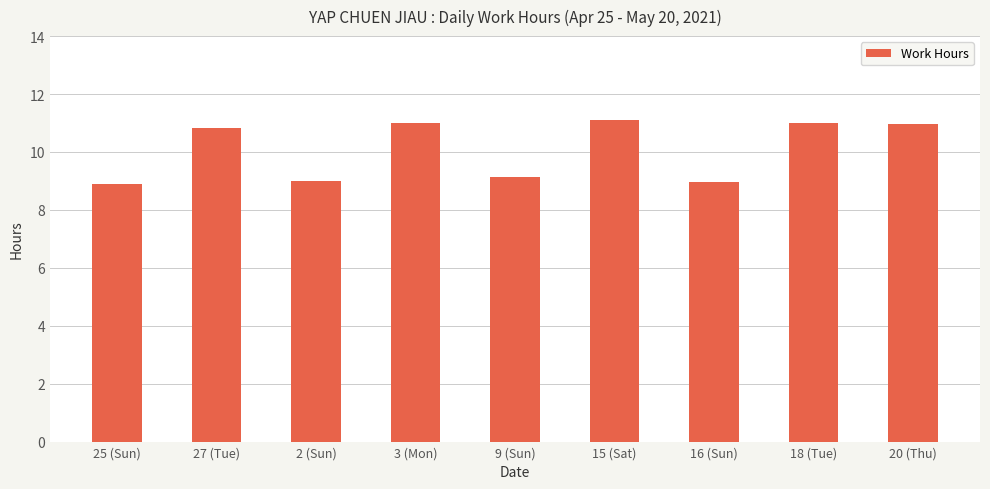

What is the ratio of the value at 3 (Mon) to the value at 18 (Tue)?

1.0